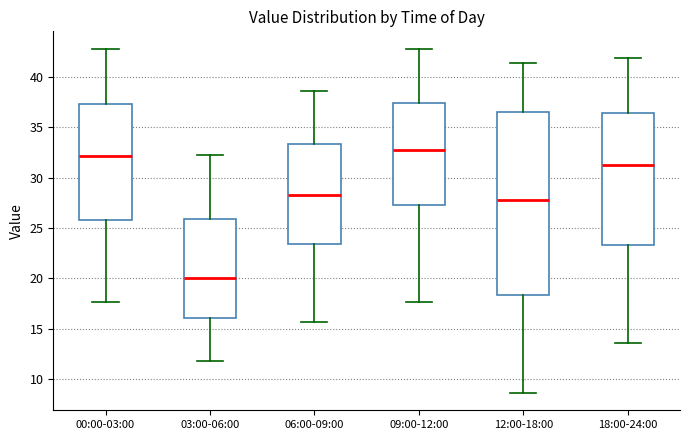

Which box is the tallest, from its lower edge to its upper edge?

12:00-18:00